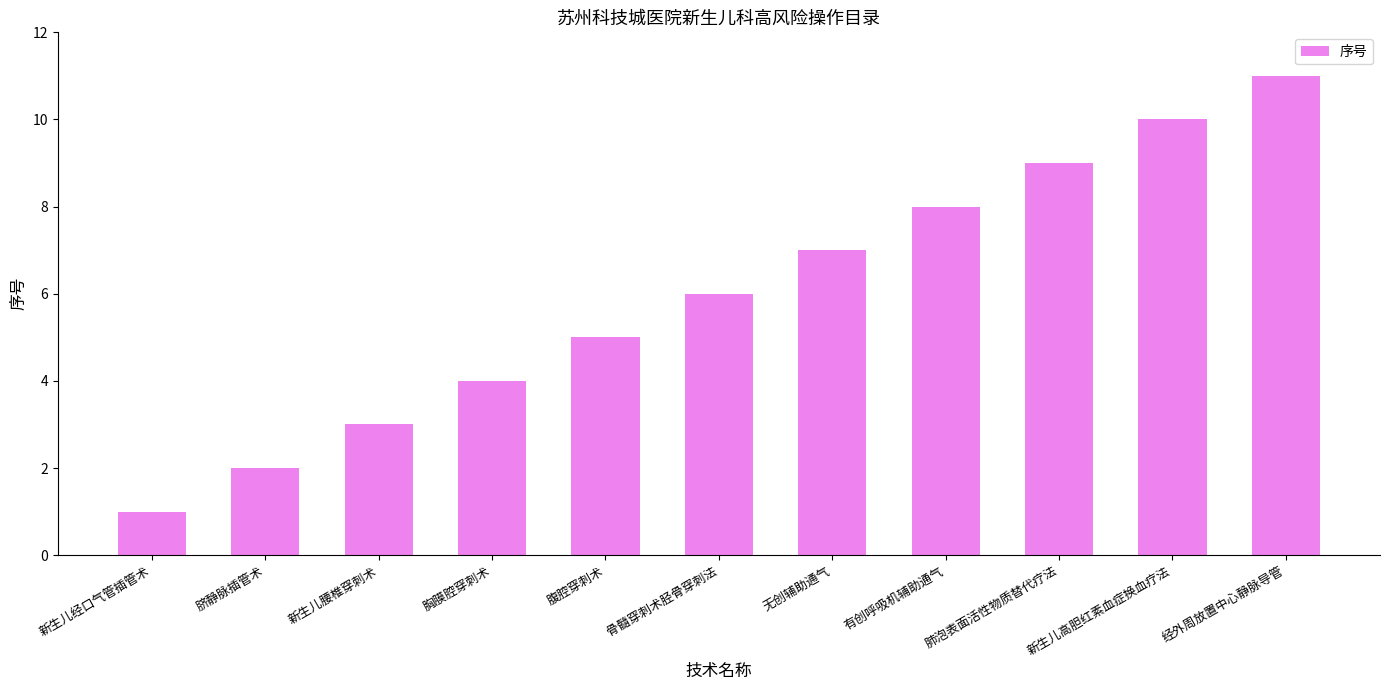

What is the label of the 2nd bar from the right?

新生儿高胆红素血症换血疗法